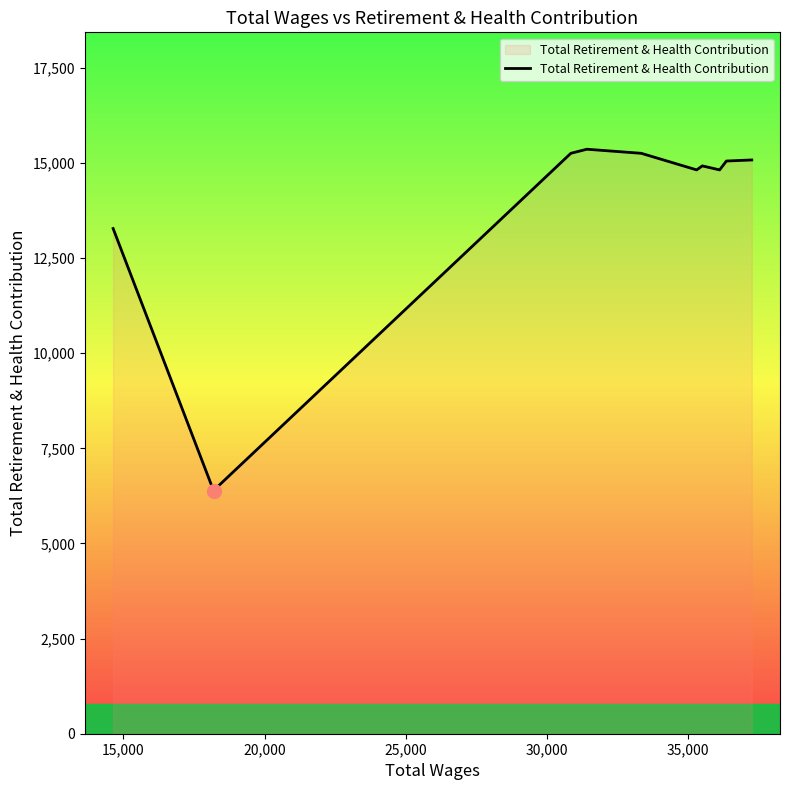

Does the chart have visible grid lines?

No